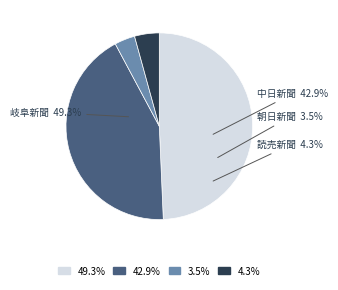

Which has a higher value, 岐阜新聞 or 読売新聞?

岐阜新聞